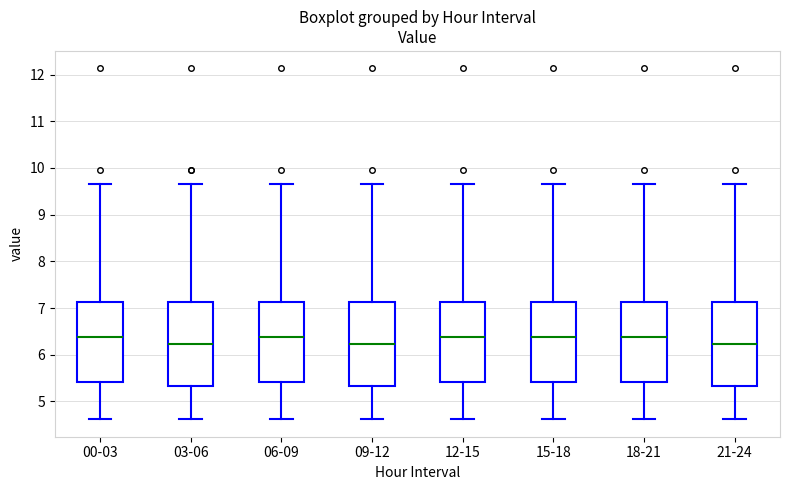

Reading left to right, transcribe this box plot: for each box, give where its median line is, the range the box spans, and where its two whiskers end, as read against the y-axis. The values are not printed on the chart, so give them approximately, as read against the axis.

00-03: median 6.4, box 5.4 to 7.1, whiskers 4.6 to 9.7
03-06: median 6.2, box 5.3 to 7.1, whiskers 4.6 to 9.7
06-09: median 6.4, box 5.4 to 7.1, whiskers 4.6 to 9.7
09-12: median 6.2, box 5.3 to 7.1, whiskers 4.6 to 9.7
12-15: median 6.4, box 5.4 to 7.1, whiskers 4.6 to 9.7
15-18: median 6.4, box 5.4 to 7.1, whiskers 4.6 to 9.7
18-21: median 6.4, box 5.4 to 7.1, whiskers 4.6 to 9.7
21-24: median 6.2, box 5.3 to 7.1, whiskers 4.6 to 9.7